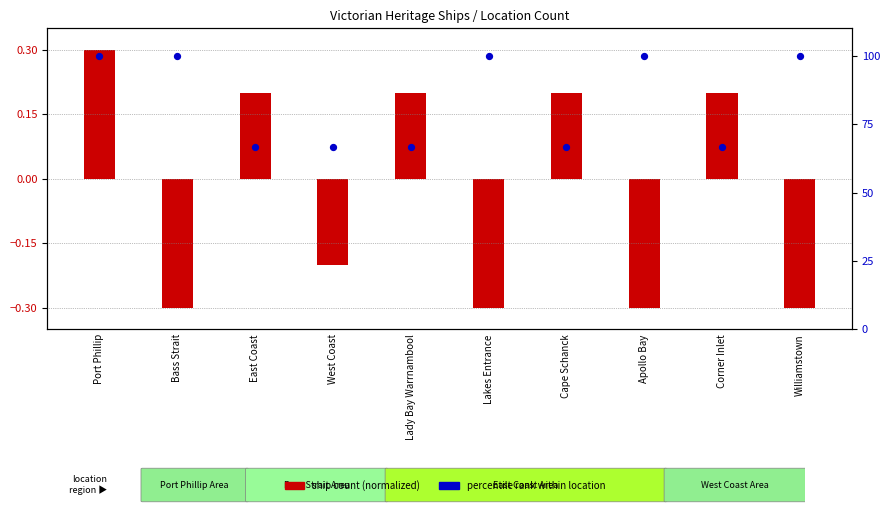

What is the total value across all series at Bass Strait?

99.7